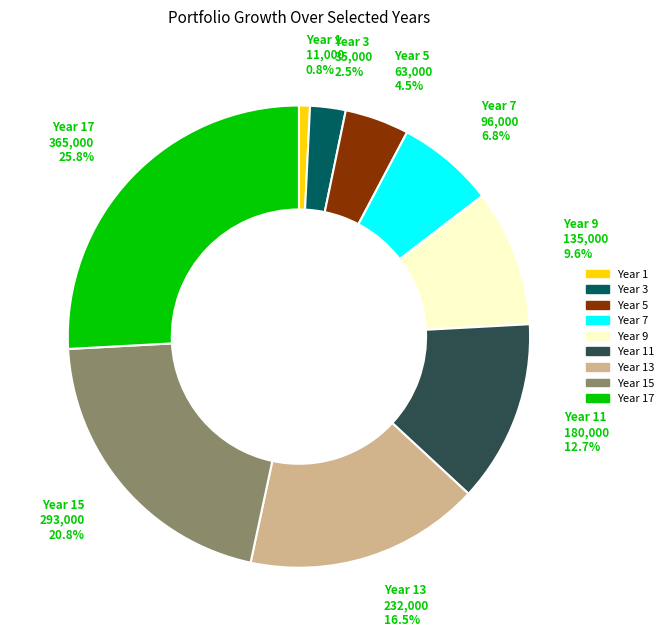

Count the number of slices in the pie.

9